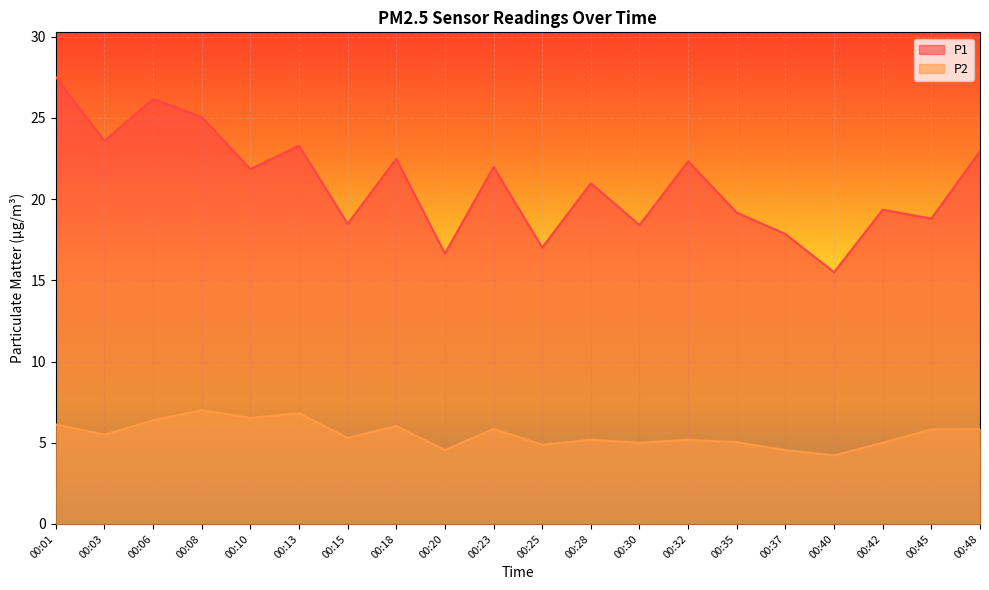

What is the greatest value displayed?

27.5